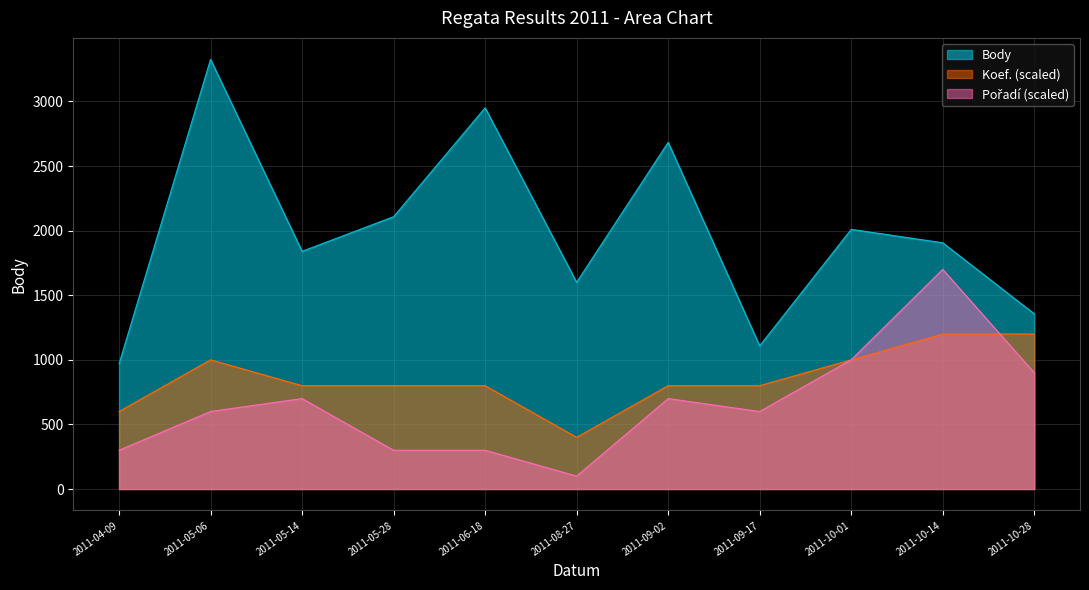

How many lines are shown in the chart?

3